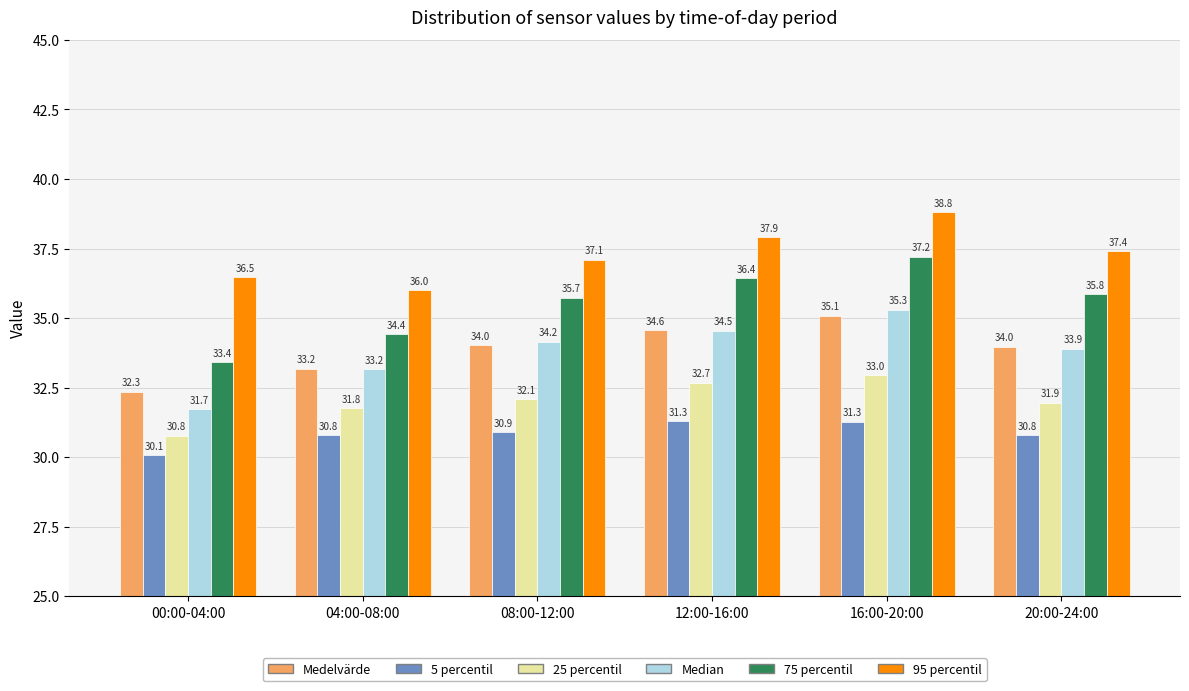

What is the difference between the maximum and minimum values in the 25 percentil series?

2.2